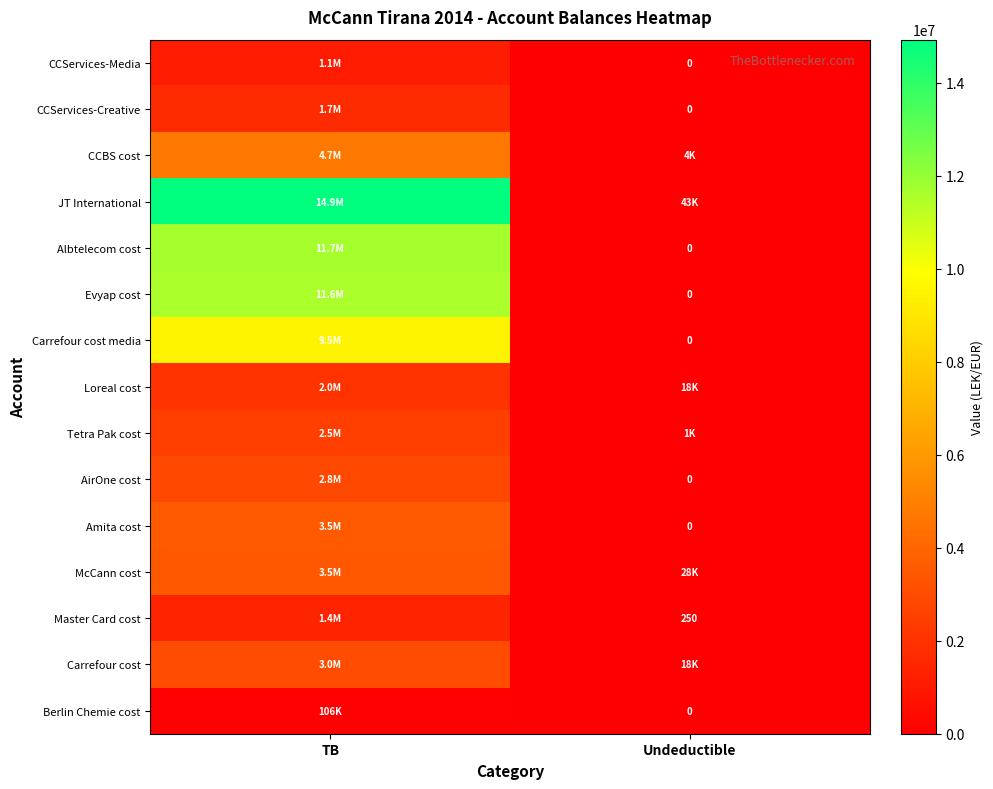

What is the difference between the CCBS cost values at Undeductible and TB?

4731146.9